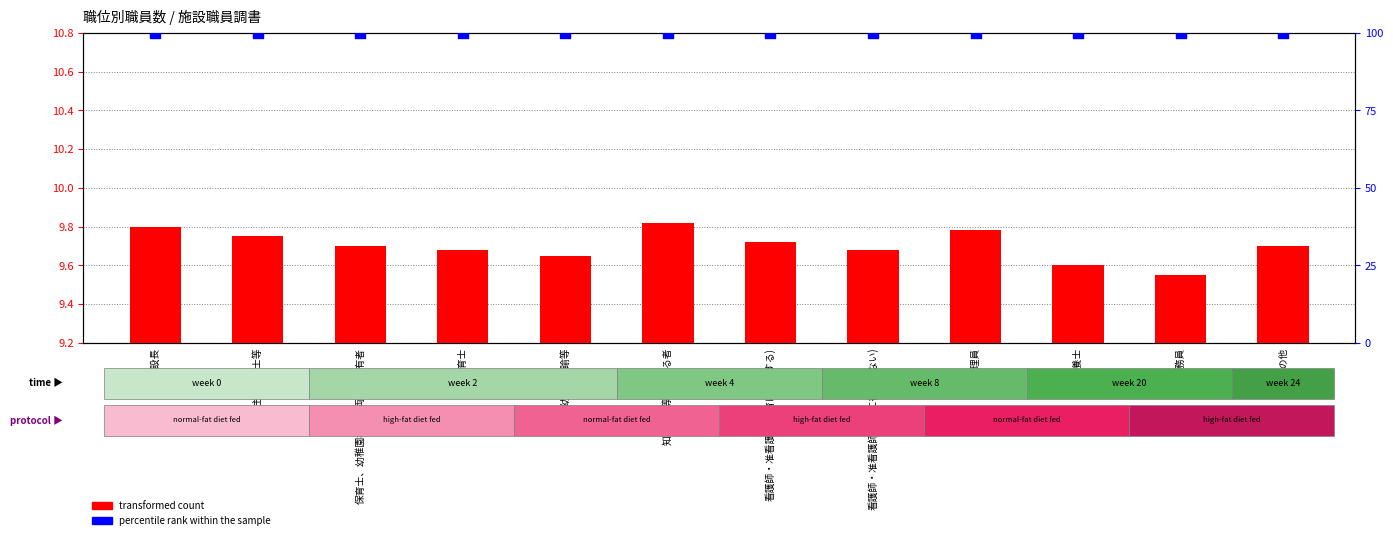

Which series has the widest spread of Y values?

transformed count